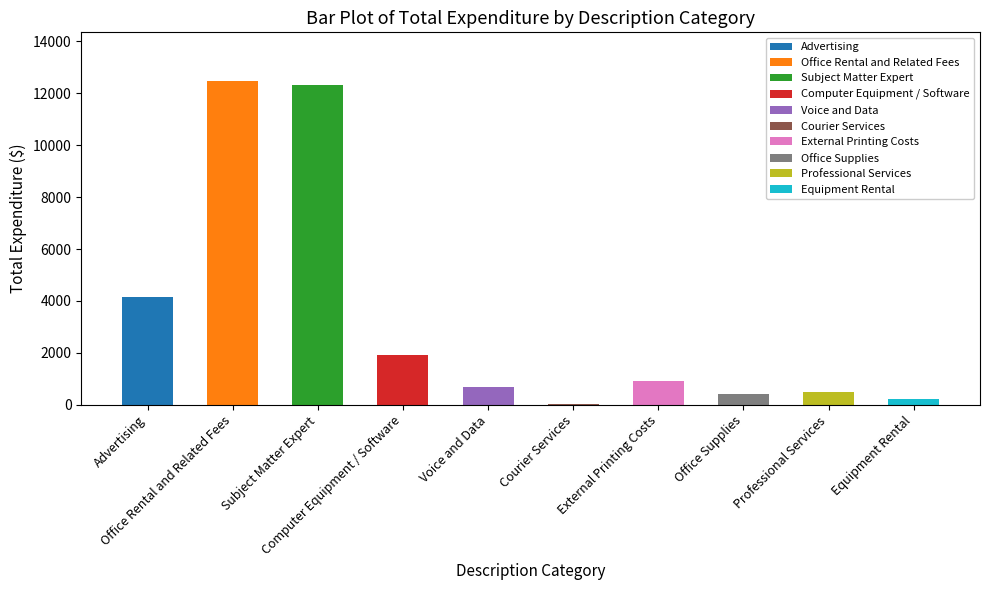

What is the sum of the values at Advertising and Computer Equipment / Software?

6095.2